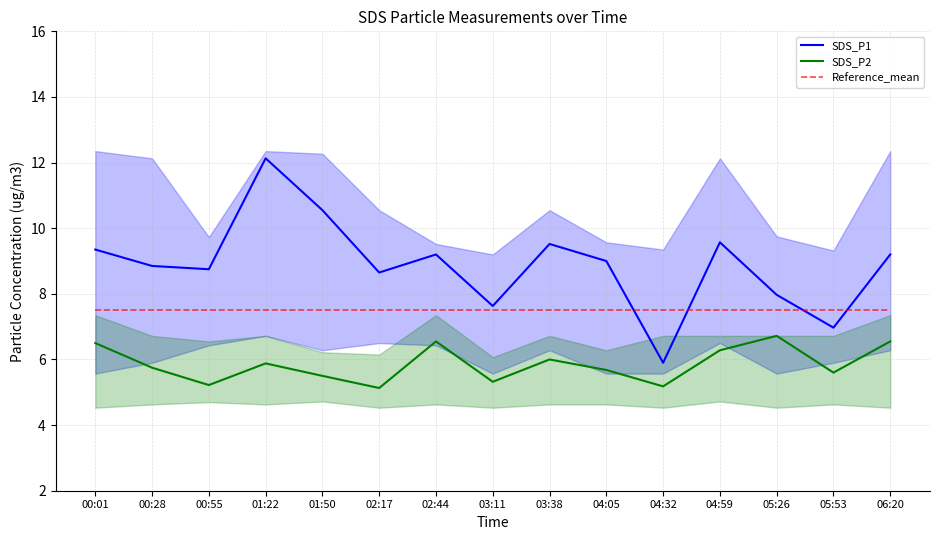

List the labels in order of Reference_mean value, smallest first.

00:01, 00:28, 00:55, 01:22, 01:50, 02:17, 02:44, 03:11, 03:38, 04:05, 04:32, 04:59, 05:26, 05:53, 06:20